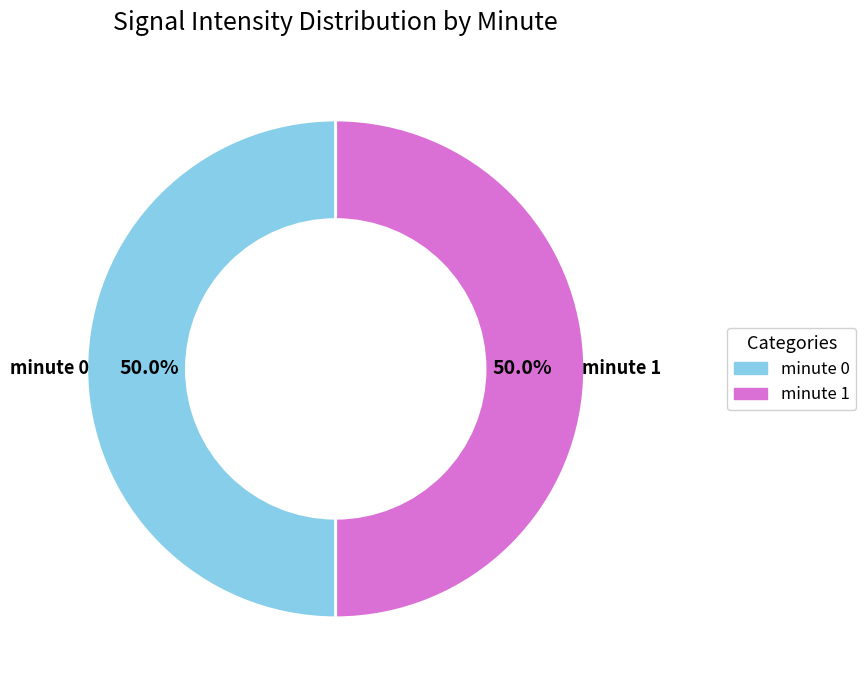

Approximately how many times larger is the value at minute 0 compared to minute 1?

1.0